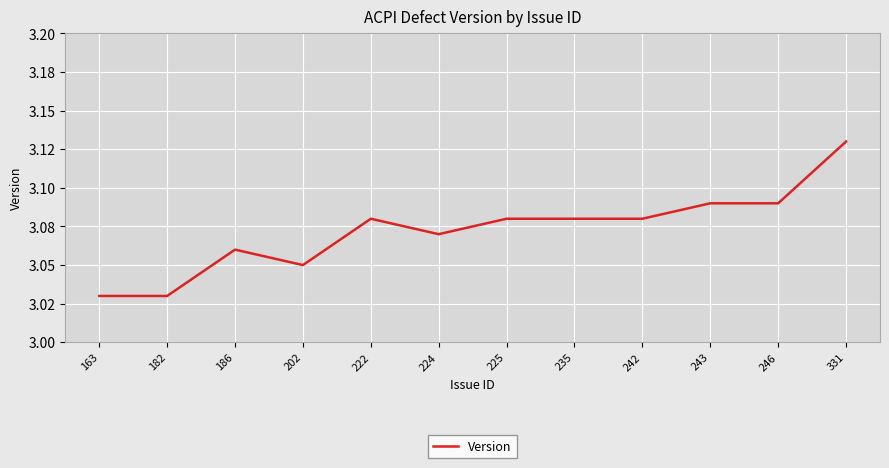

Rank the categories by value from lowest to highest.

163, 182, 202, 186, 224, 222, 225, 235, 242, 243, 246, 331